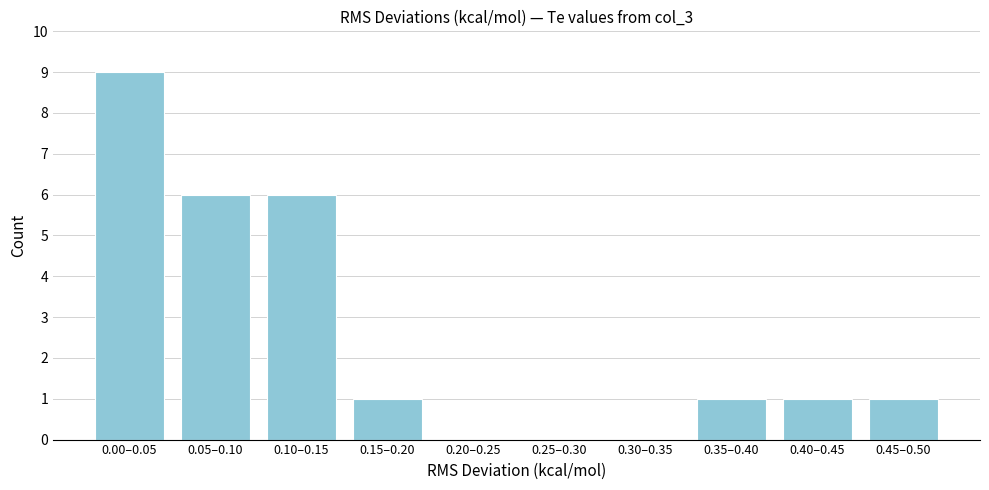

Reading left to right, what are all the values shown in this chart?

0.00–0.05=9	0.05–0.10=6	0.10–0.15=6	0.15–0.20=1	0.20–0.25=0	0.25–0.30=0	0.30–0.35=0	0.35–0.40=1	0.40–0.45=1	0.45–0.50=1